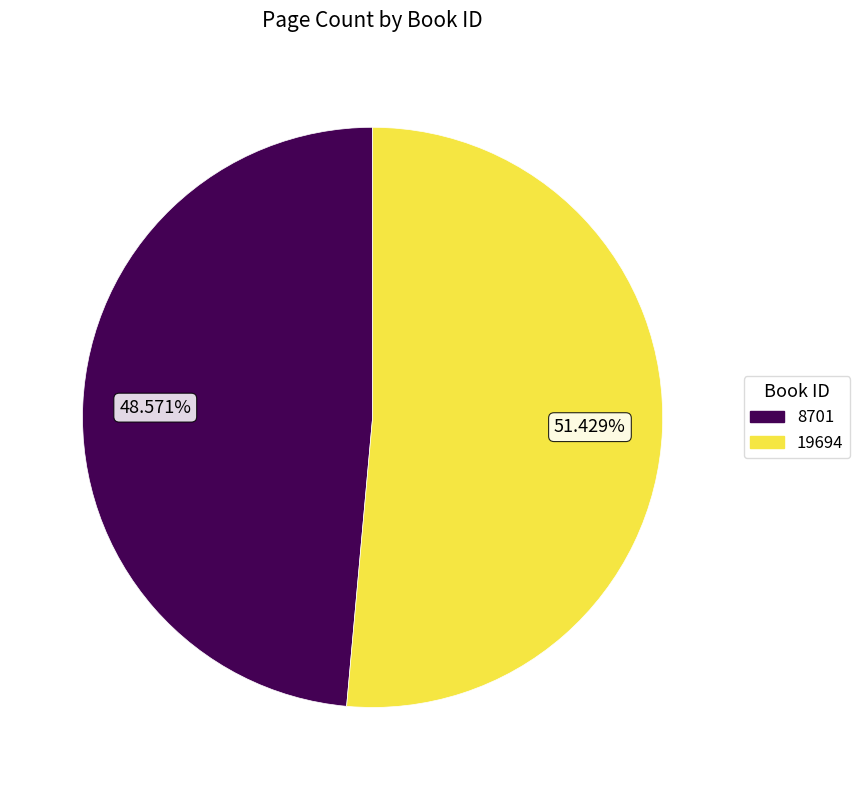

To the nearest percent, what is the combined percentage of 19694 and 8701?

100%